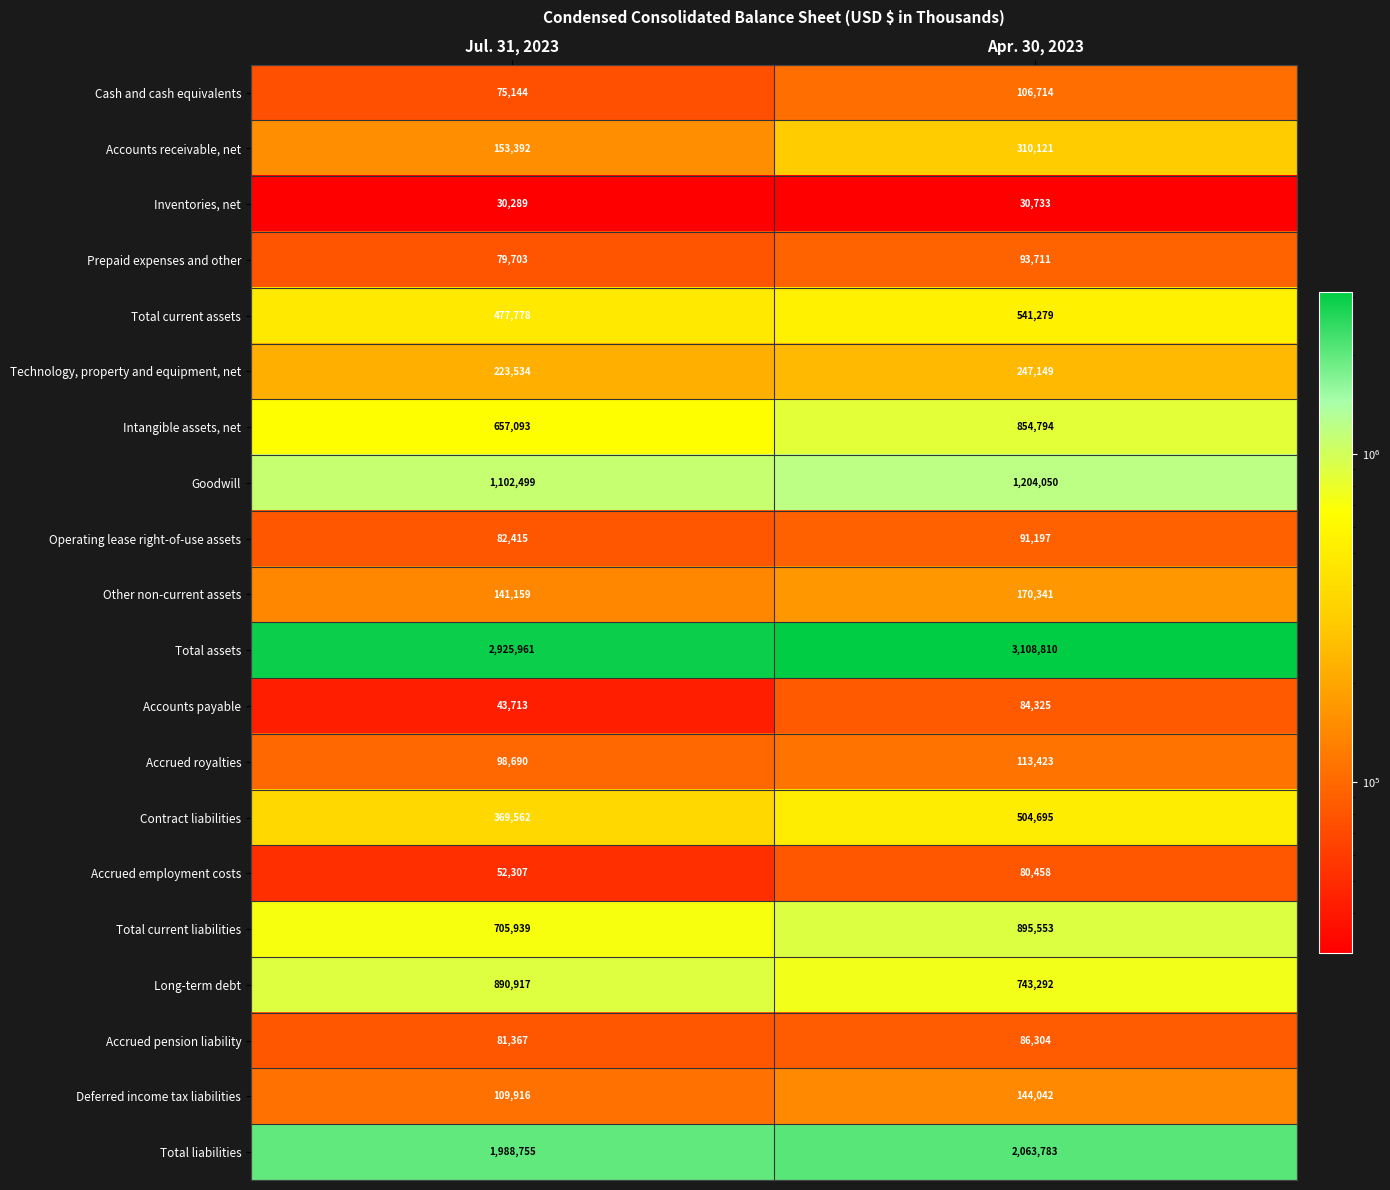

Rank the series at Apr. 30, 2023 from lowest to highest value.

Inventories, net, Accrued employment costs, Accounts payable, Accrued pension liability, Operating lease right-of-use assets, Prepaid expenses and other, Cash and cash equivalents, Accrued royalties, Deferred income tax liabilities, Other non-current assets, Technology, property and equipment, net, Accounts receivable, net, Contract liabilities, Total current assets, Long-term debt, Intangible assets, net, Total current liabilities, Goodwill, Total liabilities, Total assets